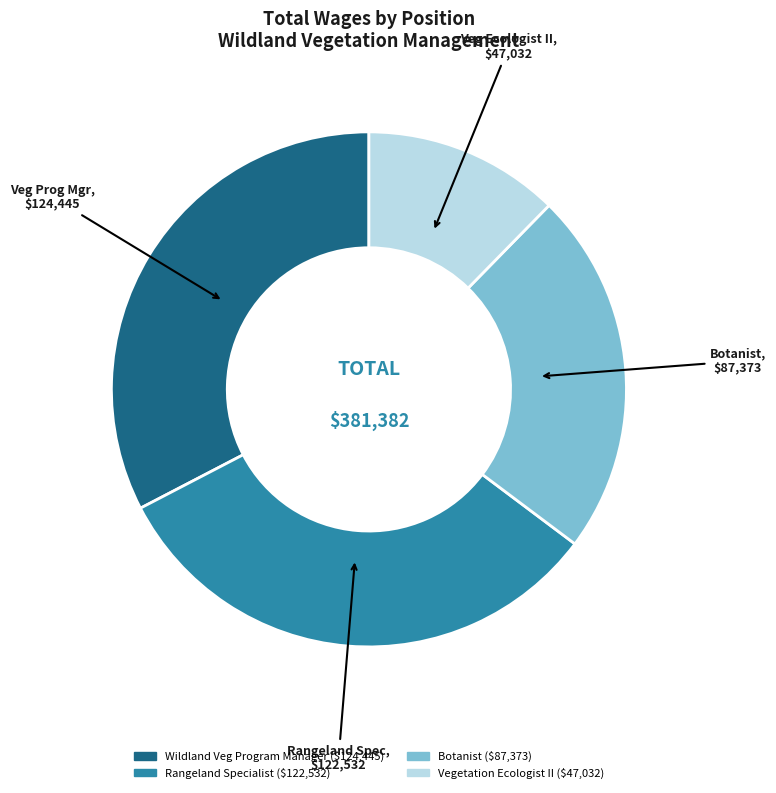

Is the sum of Wildland Veg Program Manager and Botanist greater than half?

Yes